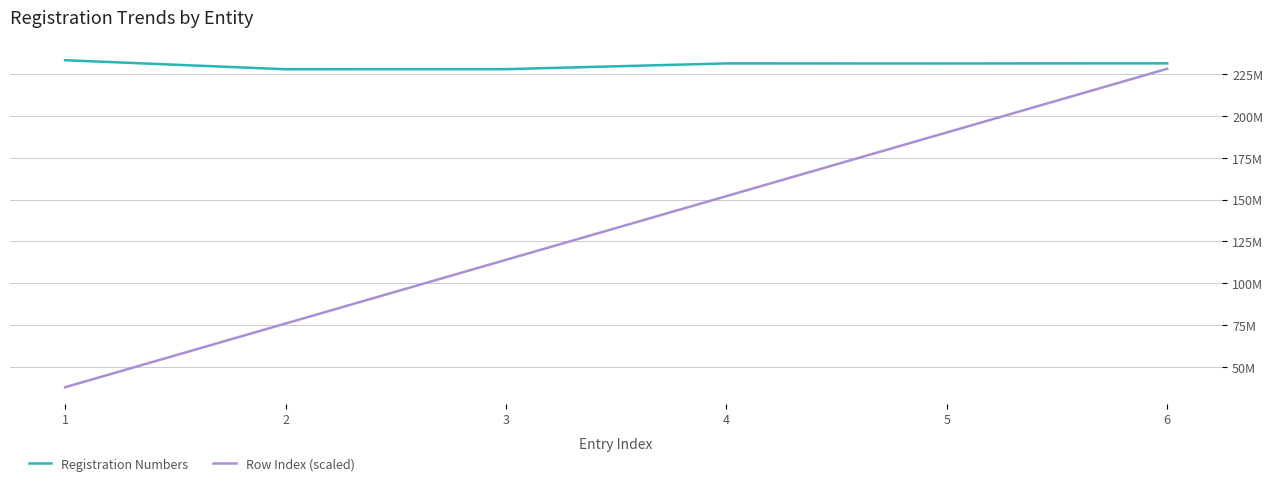

In Registration Numbers, how many points are lower than both neighbors (excluding endpoints)?

2